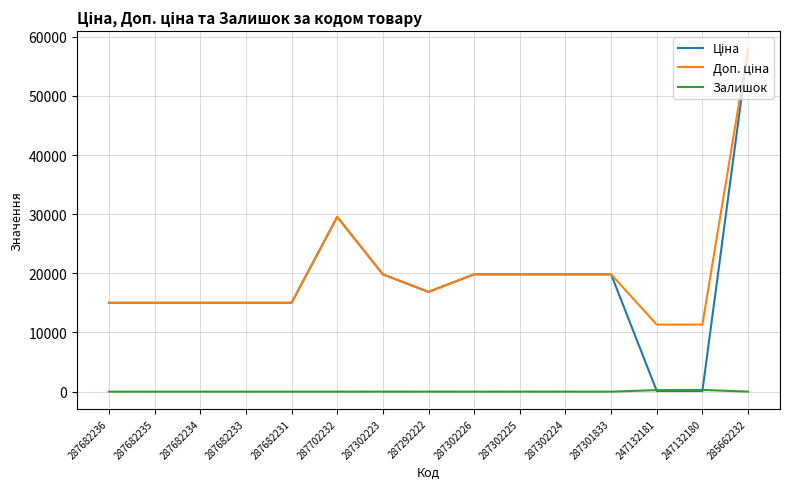

True or false: Залишок has a value of 0.0 at 287702232.

True